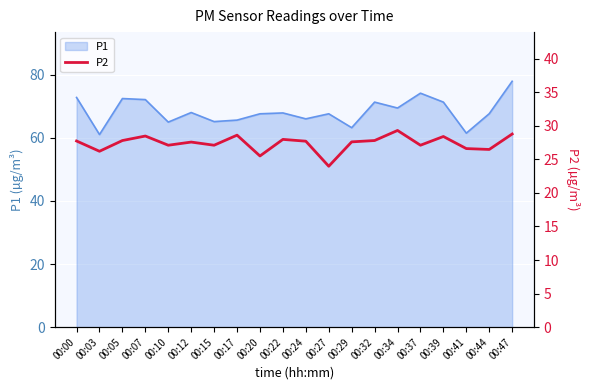

True or false: the data shows 15.3 at 00:29.

False